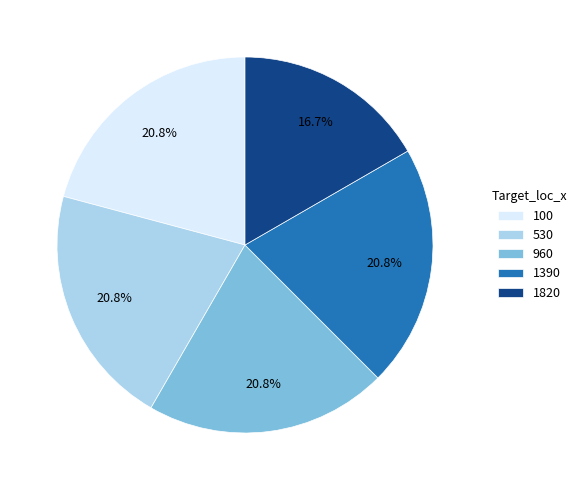

Is 1390 the majority of the pie?

No